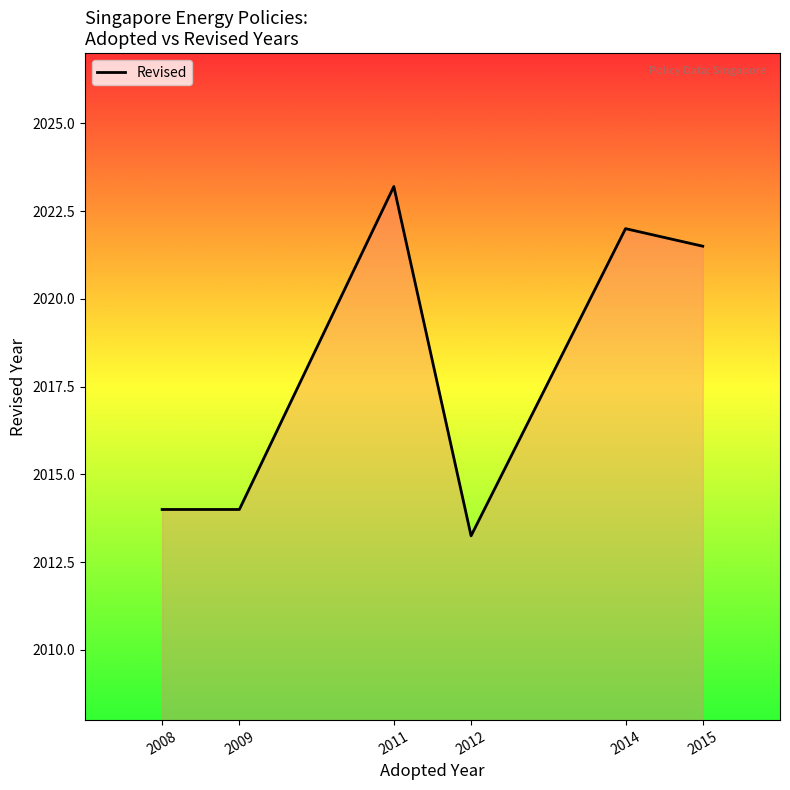

How many interior local peaks (higher than both neighbors) does the data have?

2